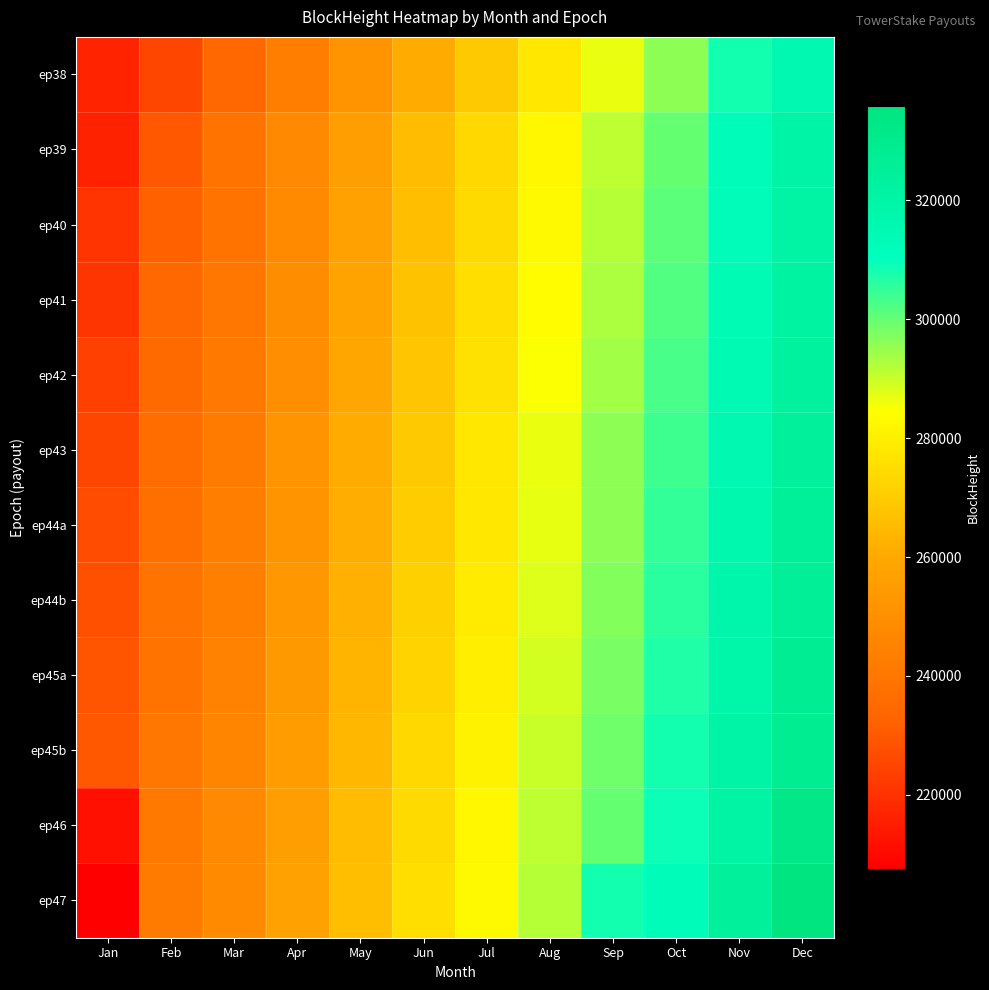

Reading left to right, extract all data points from this chart.

ep38: Jan=216733	Feb=225382	Mar=234388	Apr=243135	May=251780	Jun=260552	Jul=269140	Aug=277918	Sep=286601	Oct=295934	Nov=308270	Dec=316221
ep39: Jan=216492	Feb=230006	Mar=238843	Apr=247471	May=256033	Jun=265254	Jul=273537	Aug=282313	Sep=291159	Oct=300000	Nov=312373	Dec=320340
ep40: Jan=220979	Feb=232000	Mar=239000	Apr=248018	May=257000	Jun=266000	Jul=274000	Aug=283000	Sep=292000	Oct=301000	Nov=313000	Dec=321000
ep41: Jan=221282	Feb=234388	Mar=240000	Apr=249000	May=258000	Jun=267000	Jul=275000	Aug=284000	Sep=293000	Oct=302000	Nov=314000	Dec=322000
ep42: Jan=224000	Feb=235000	Mar=241000	Apr=250000	May=259000	Jun=268000	Jul=276000	Aug=285000	Sep=294000	Oct=303000	Nov=315000	Dec=323000
ep43: Jan=225382	Feb=236000	Mar=242000	Apr=251780	May=260552	Jun=269140	Jul=277918	Aug=286601	Sep=295934	Oct=304000	Nov=316221	Dec=324308
ep44a: Jan=227000	Feb=237000	Mar=243135	Apr=252000	May=261000	Jun=270000	Jul=278000	Aug=287000	Sep=296000	Oct=305000	Nov=317000	Dec=325000
ep44b: Jan=228000	Feb=238843	Mar=244000	Apr=253000	May=262000	Jun=271000	Jul=279000	Aug=288000	Sep=297000	Oct=306000	Nov=318000	Dec=326000
ep45a: Jan=229000	Feb=239000	Mar=245000	Apr=254000	May=263000	Jun=272000	Jul=280000	Aug=289000	Sep=298000	Oct=307000	Nov=319000	Dec=327757
ep45b: Jan=230006	Feb=240000	Mar=246000	Apr=255000	May=264000	Jun=273537	Jul=281000	Aug=290000	Sep=299000	Oct=308270	Nov=320340	Dec=328000
ep46: Jan=212065	Feb=241000	Mar=247471	Apr=256033	May=265254	Jun=274000	Jul=282313	Aug=291159	Sep=300000	Oct=309000	Nov=321000	Dec=332152
ep47: Jan=207584	Feb=242000	Mar=248000	Apr=257000	May=266000	Jun=275000	Jul=283000	Aug=292000	Sep=308270	Oct=312373	Nov=324308	Dec=335895